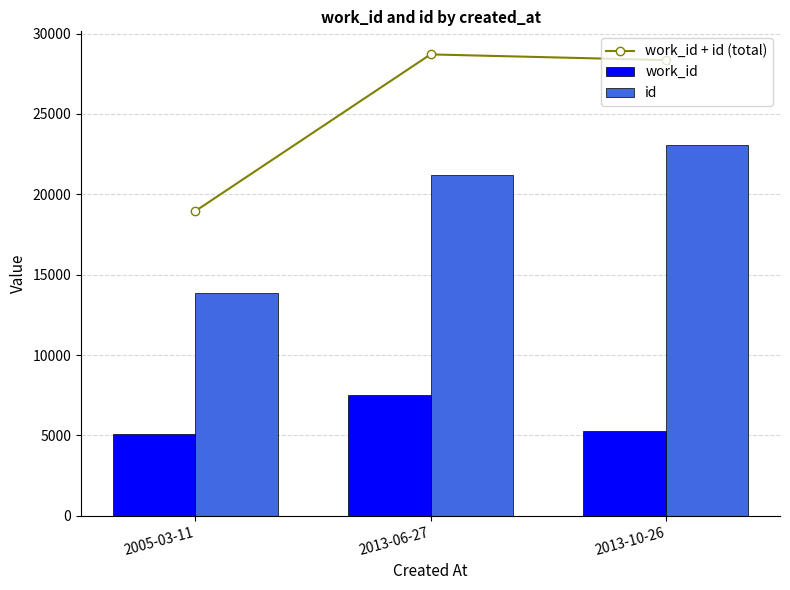

What are all the series names shown in the legend?

work_id + id (total), work_id, id